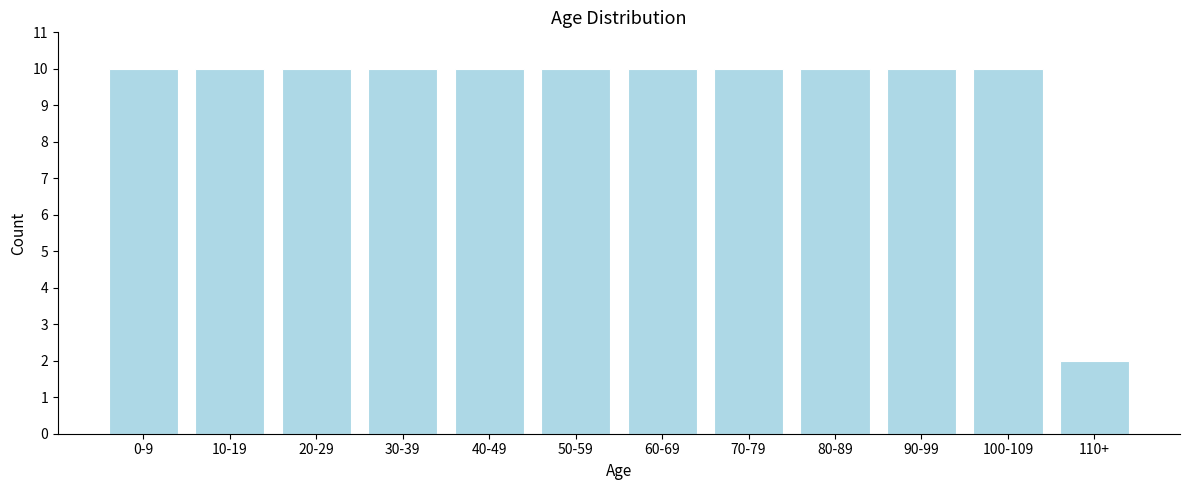

Reading left to right, list all the values displayed in this chart.

10	10	10	10	10	10	10	10	10	10	10	2